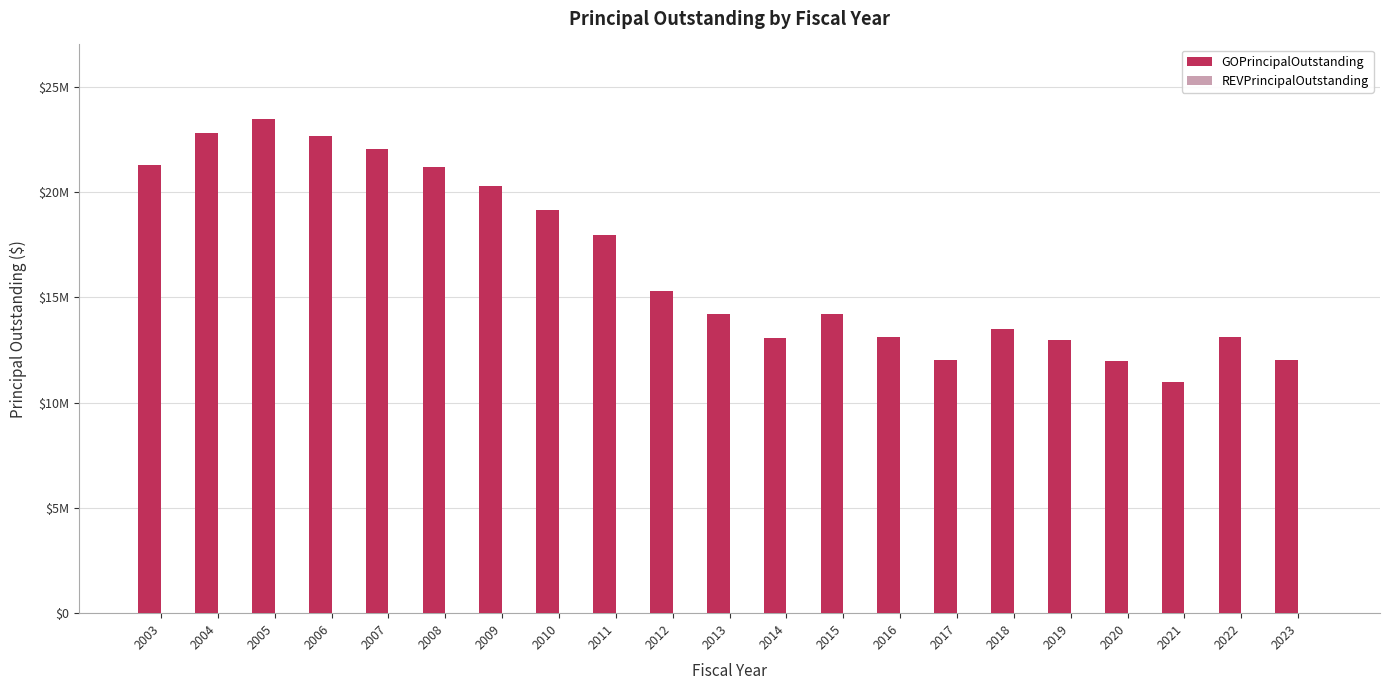

Are the bars horizontal?

No